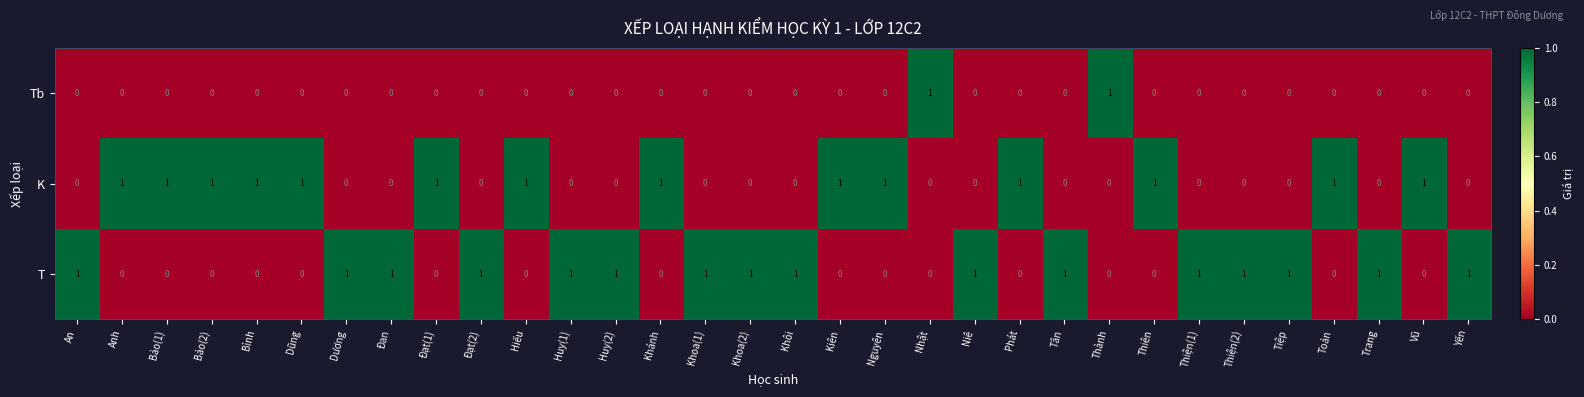

What is the sum of all T values?

16